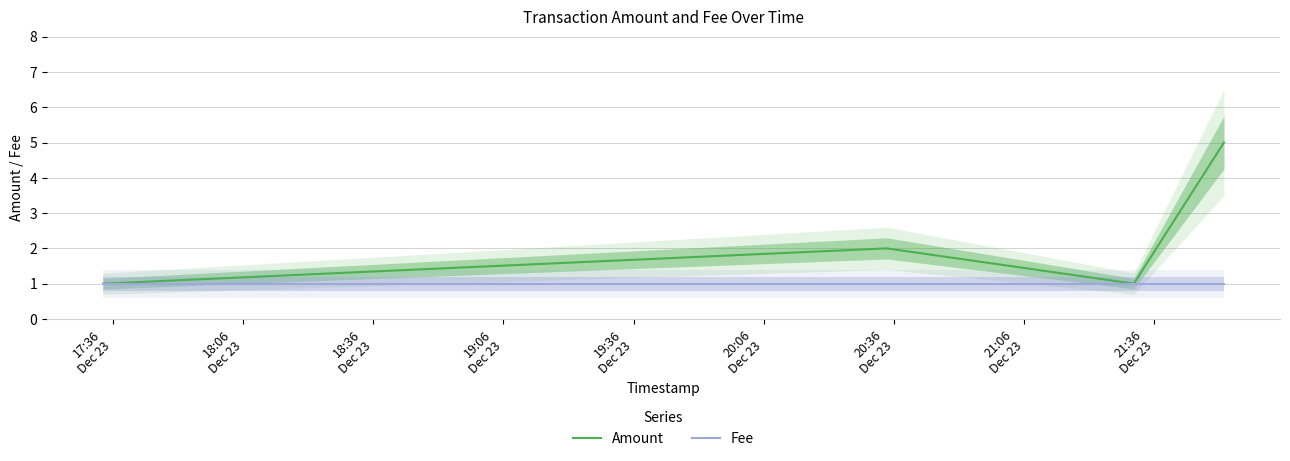

True or false: Amount has a value of 1 at 17:36
Dec 23.

True